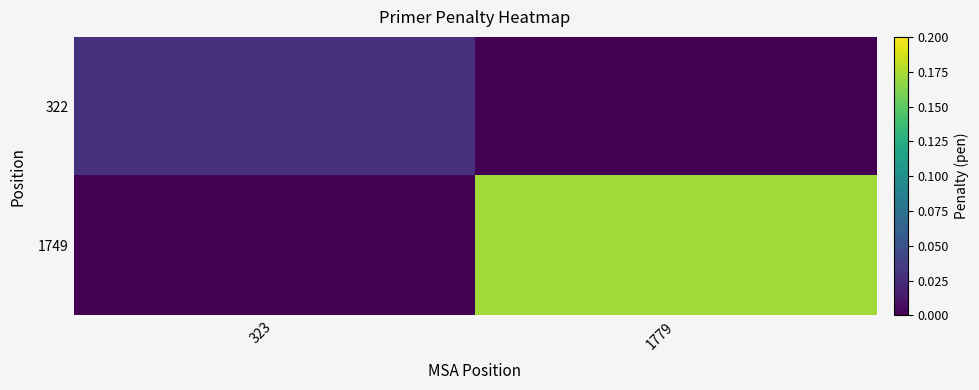

Reading left to right, list all the values displayed in this chart.

322: 323=0.0	1779=0.0
1749: 323=0.0	1779=0.2